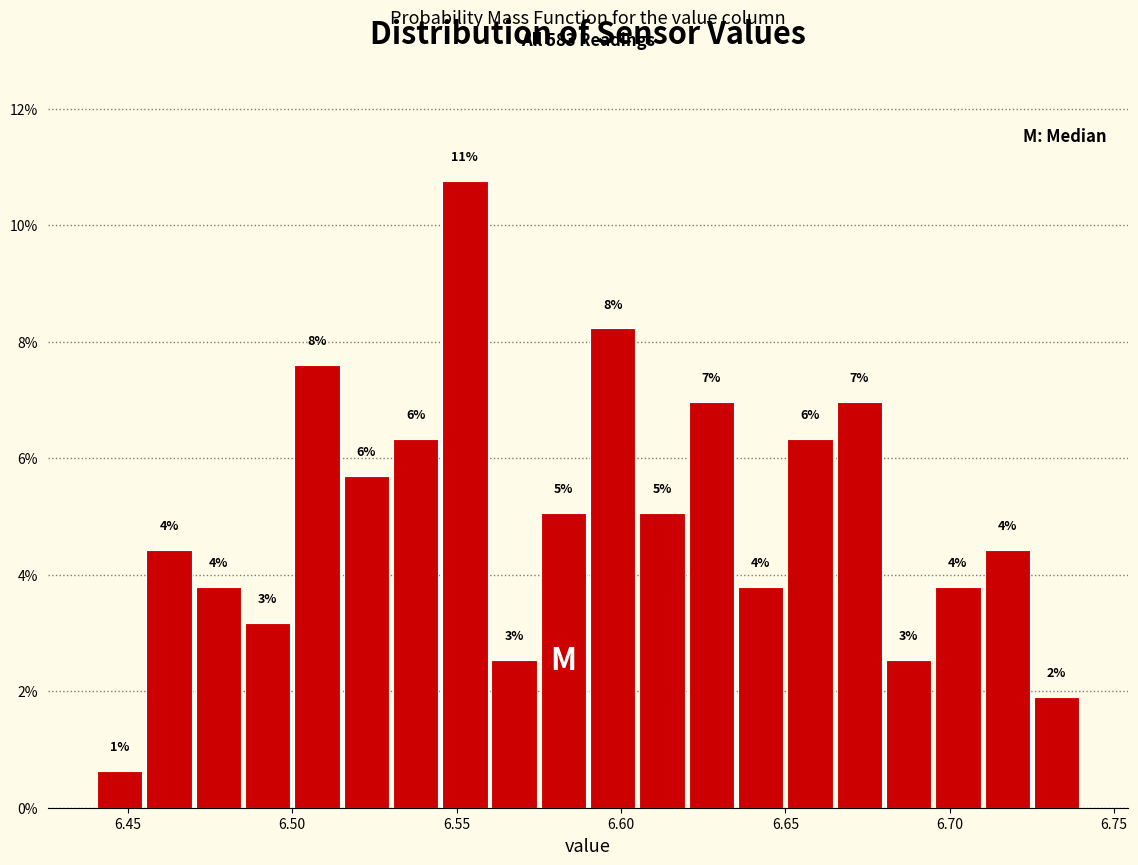

Read against the x-axis, roughly where is the centre of the tallest bar?

6.555